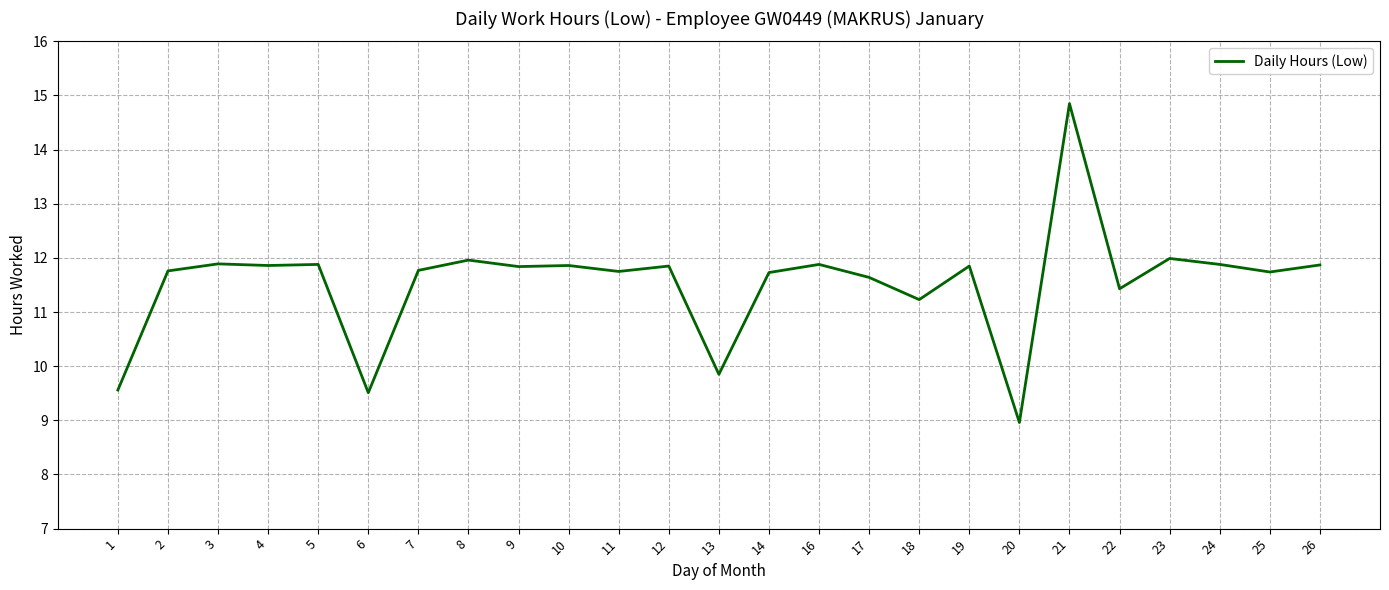

What is the sum of all values?

288.4